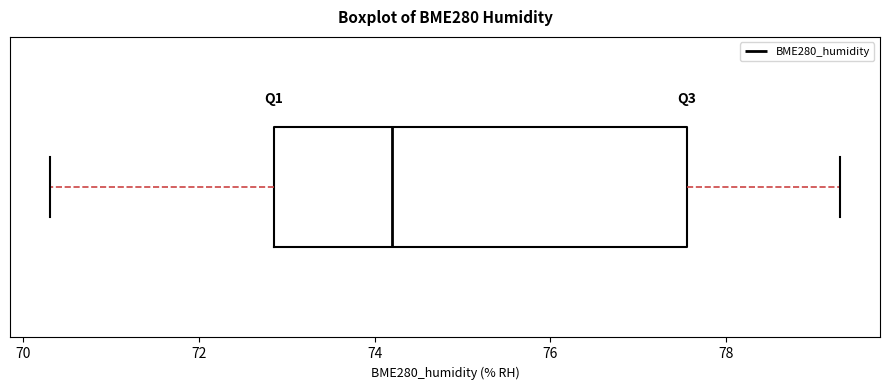

Read this box plot against the x-axis: the position of the median line, the range covered by the box, and the ends of both whiskers. The values are not printed on the chart, so give them approximately, as read against the axis.

median 74.2, box 72.8 to 77.6, whiskers 70.4 to 79.4